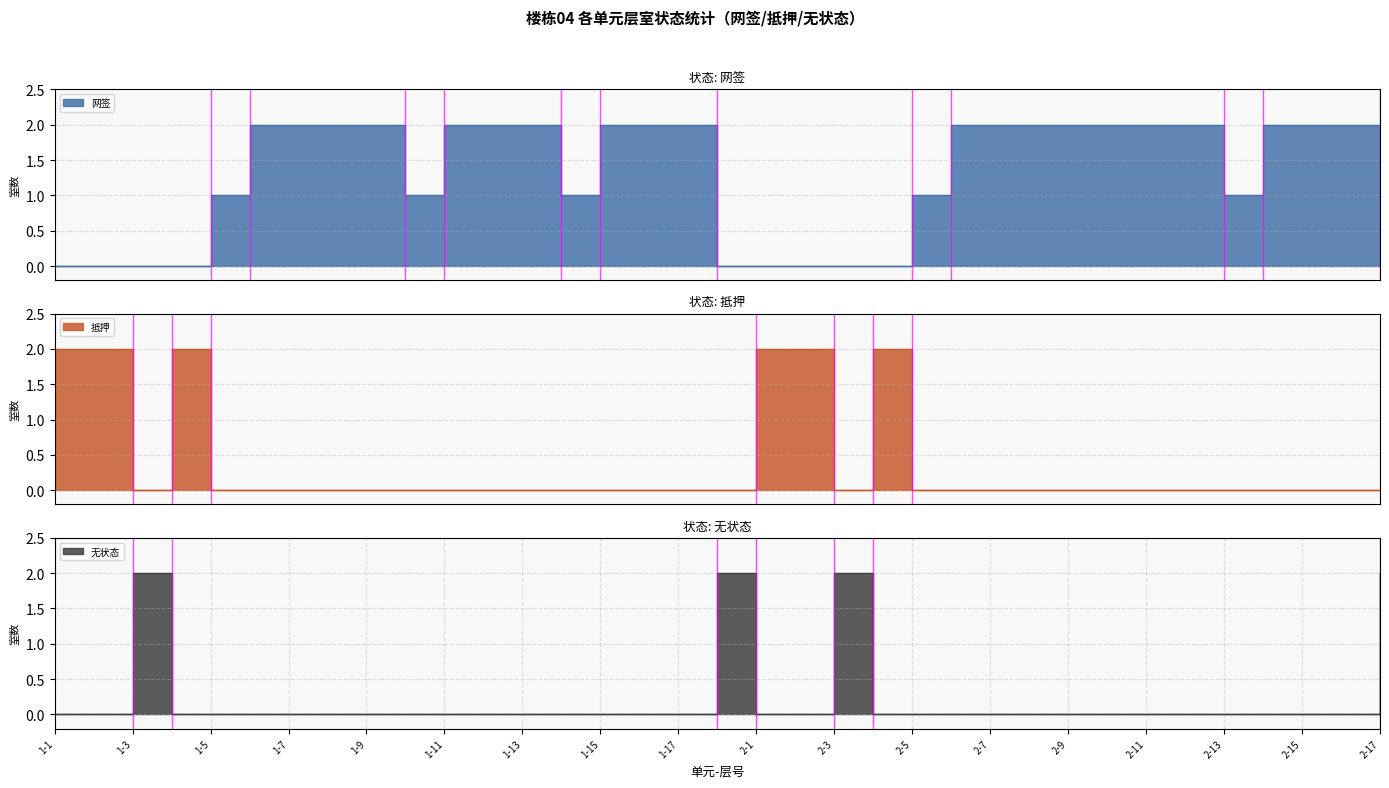

Reading left to right, extract all data points from this chart.

网签: 1-1=0	1-2=0	1-3=0	1-4=0	1-5=1	1-6=2	1-7=2	1-8=2	1-9=2	1-10=1	1-11=2	1-12=2	1-13=2	1-14=1	1-15=2	1-16=2	1-17=2	1-18=0	2-1=0	2-2=0	2-3=0	2-4=0	2-5=1	2-6=2	2-7=2	2-8=2	2-9=2	2-10=2	2-11=2	2-12=2	2-13=1	2-14=2	2-15=2	2-16=2	2-17=0
抵押: 1-1=2	1-2=2	1-3=0	1-4=2	1-5=0	1-6=0	1-7=0	1-8=0	1-9=0	1-10=0	1-11=0	1-12=0	1-13=0	1-14=0	1-15=0	1-16=0	1-17=0	1-18=0	2-1=2	2-2=2	2-3=0	2-4=2	2-5=0	2-6=0	2-7=0	2-8=0	2-9=0	2-10=0	2-11=0	2-12=0	2-13=0	2-14=0	2-15=0	2-16=0	2-17=0
无状态: 1-1=0	1-2=0	1-3=2	1-4=0	1-5=0	1-6=0	1-7=0	1-8=0	1-9=0	1-10=0	1-11=0	1-12=0	1-13=0	1-14=0	1-15=0	1-16=0	1-17=0	1-18=2	2-1=0	2-2=0	2-3=2	2-4=0	2-5=0	2-6=0	2-7=0	2-8=0	2-9=0	2-10=0	2-11=0	2-12=0	2-13=0	2-14=0	2-15=0	2-16=0	2-17=2